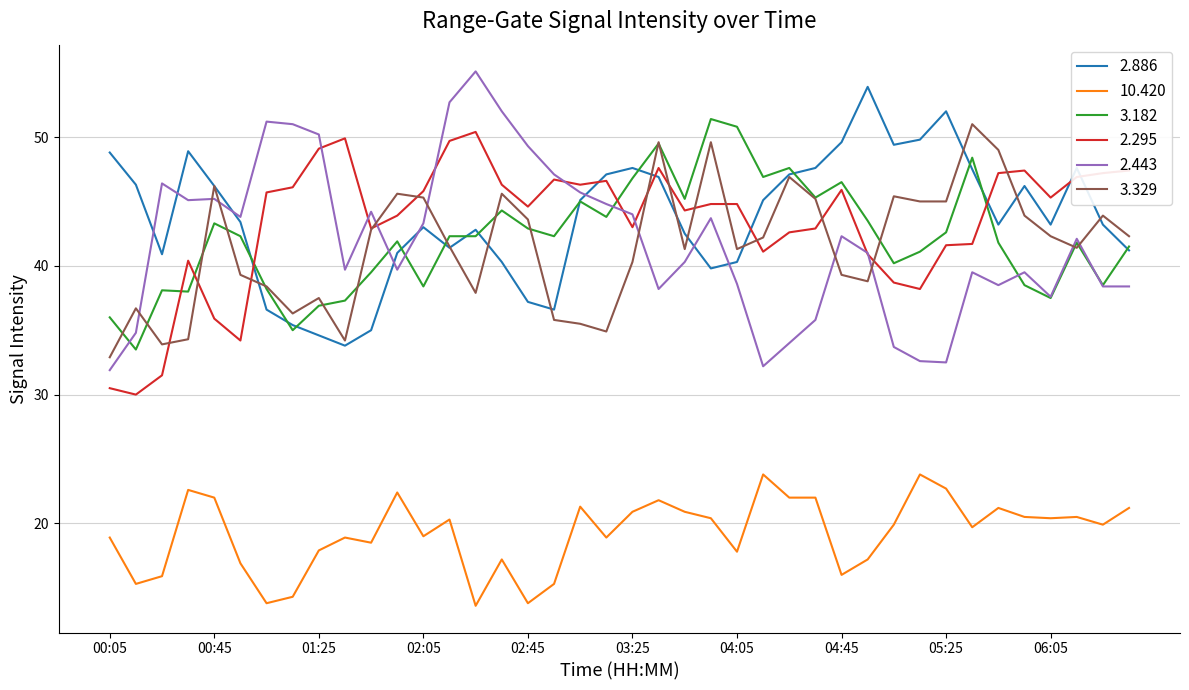

What is the greatest value displayed?

55.1